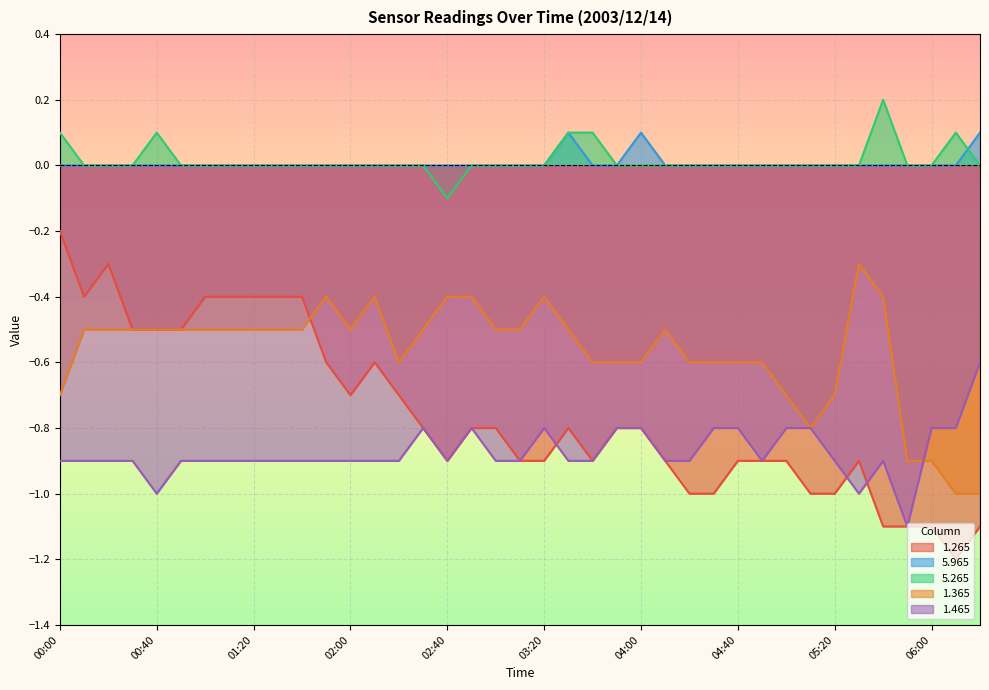

True or false: 5.965 and 1.265 intersect in this chart.

False